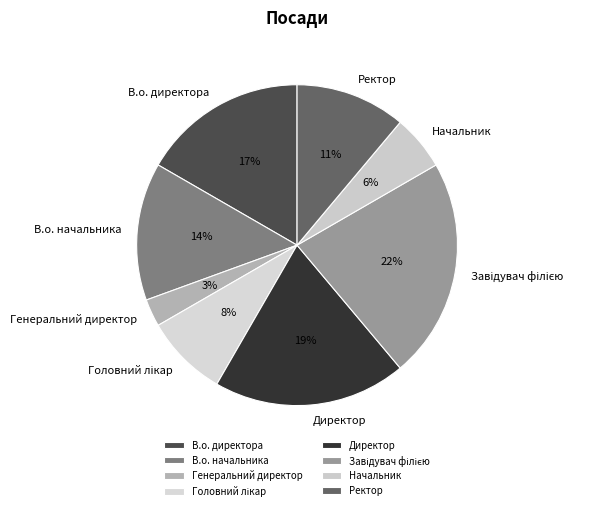

What percentage is the В.о. директора slice, to the nearest percent?

17%